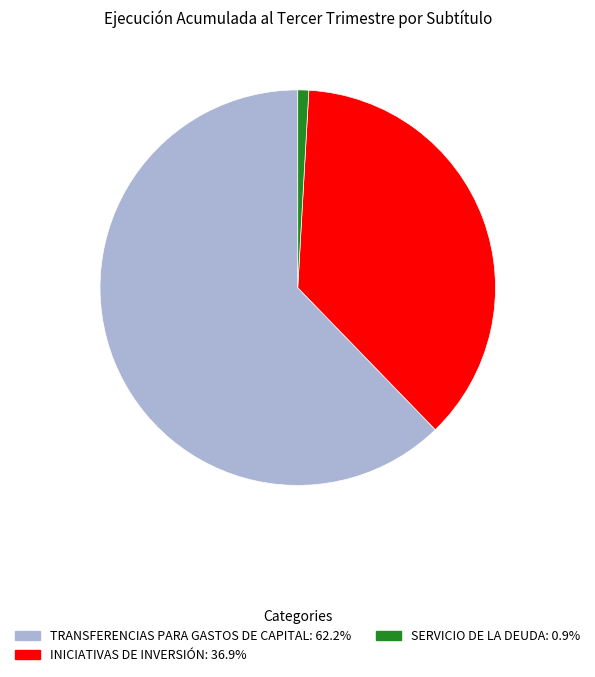

Do INICIATIVAS DE INVERSIÓN and TRANSFERENCIAS PARA GASTOS DE CAPITAL together represent more than half of the pie?

Yes